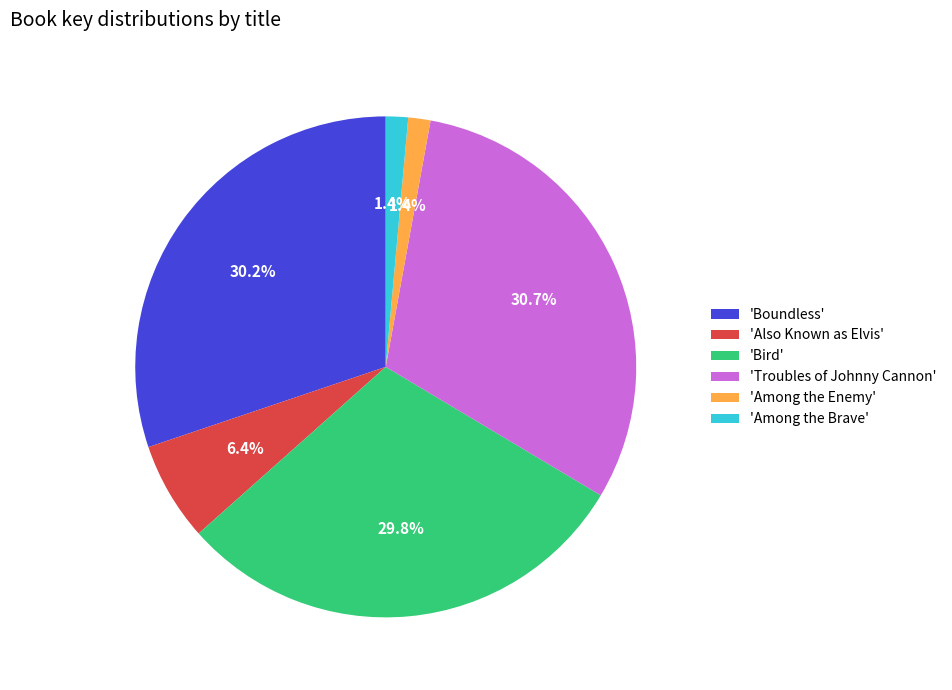

Does any single category account for the majority?

No